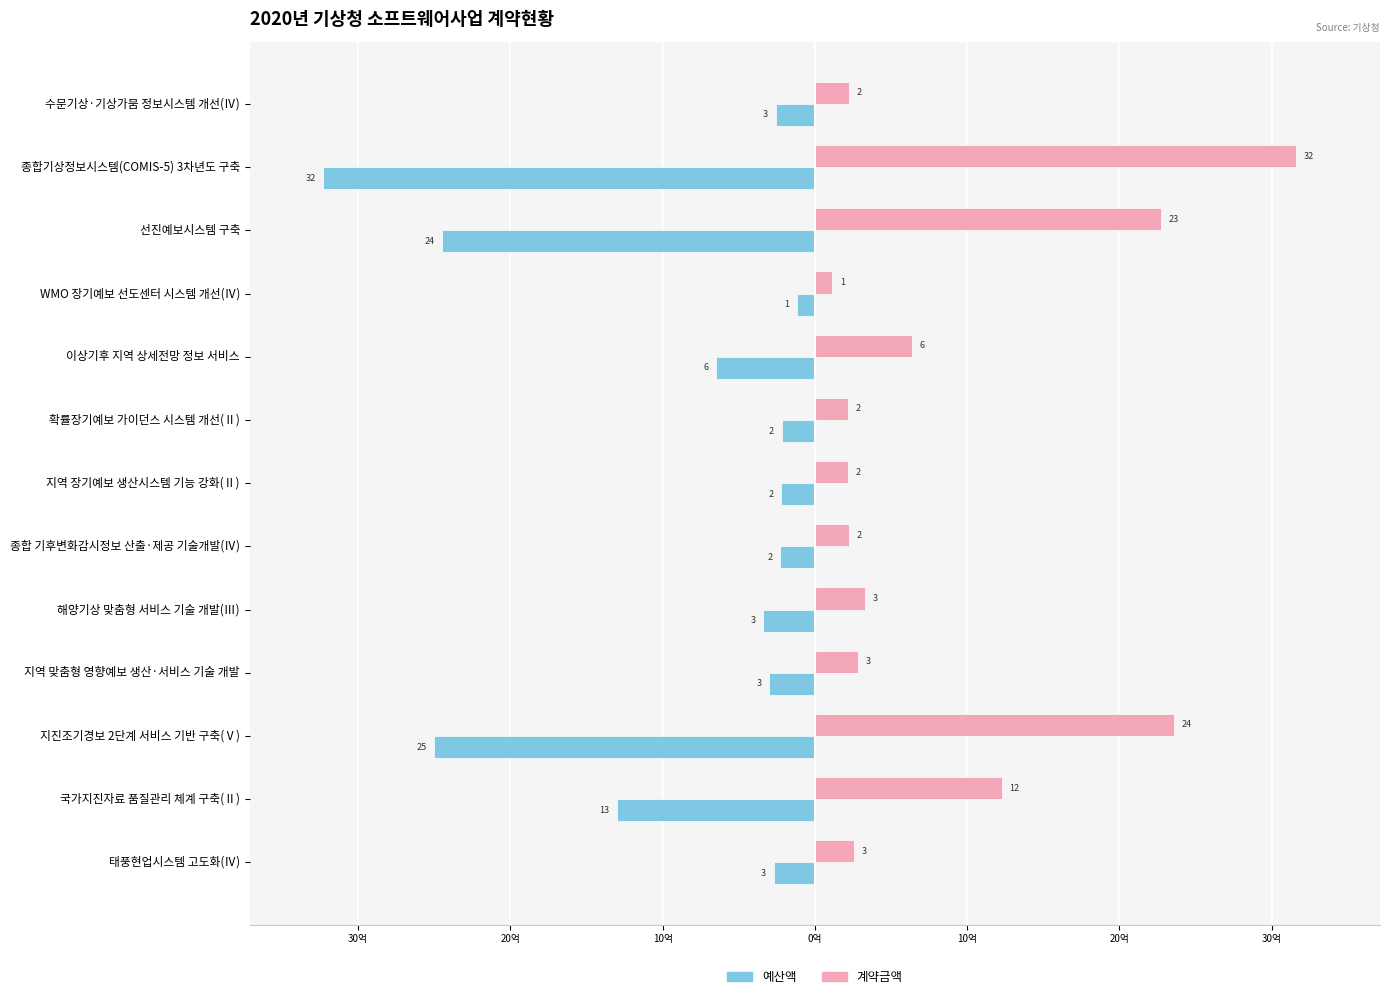

What are all the series names shown in the legend?

예산액, 계약금액